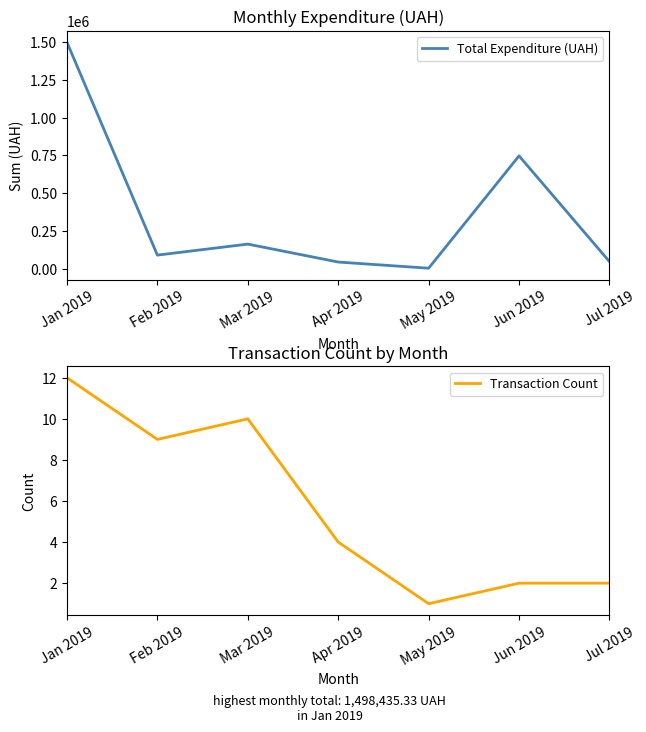

True or false: Transaction Count and Total Expenditure (UAH) cross at least once.

False